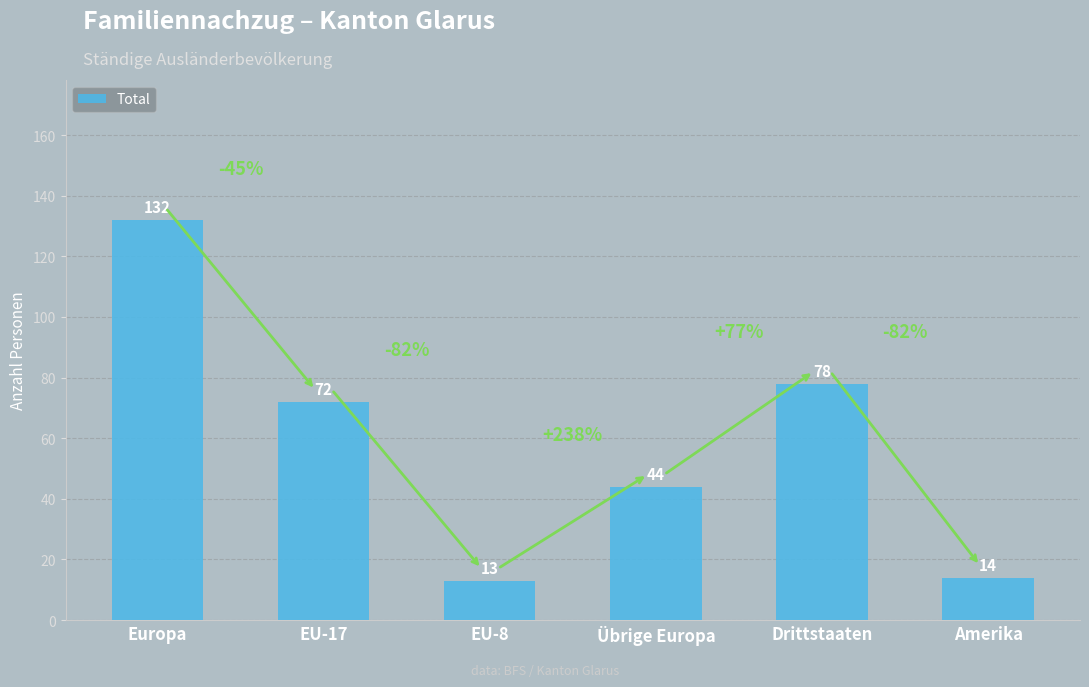

What is the average value?

59